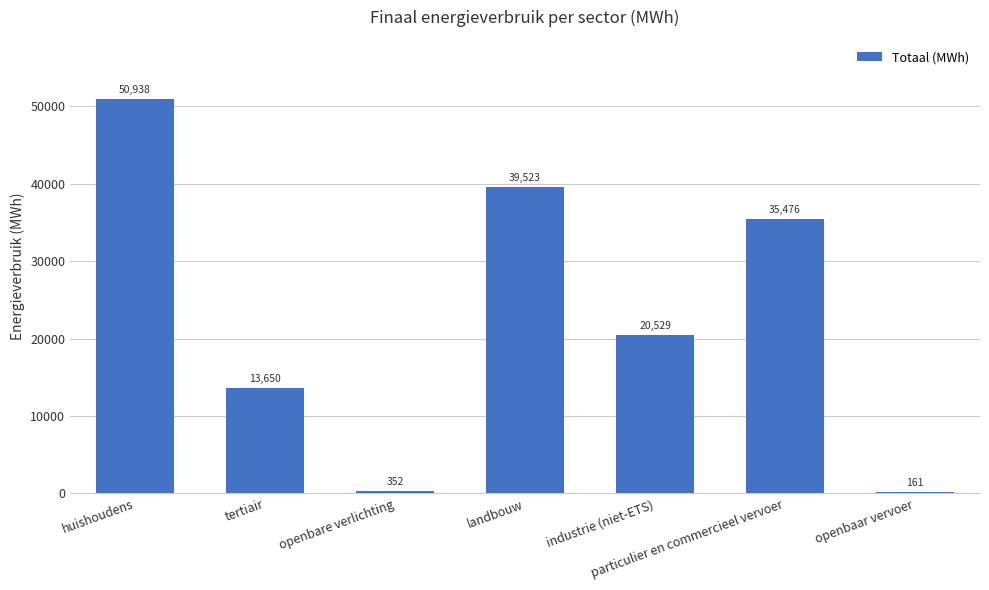

What is the greatest value displayed?

50937.6